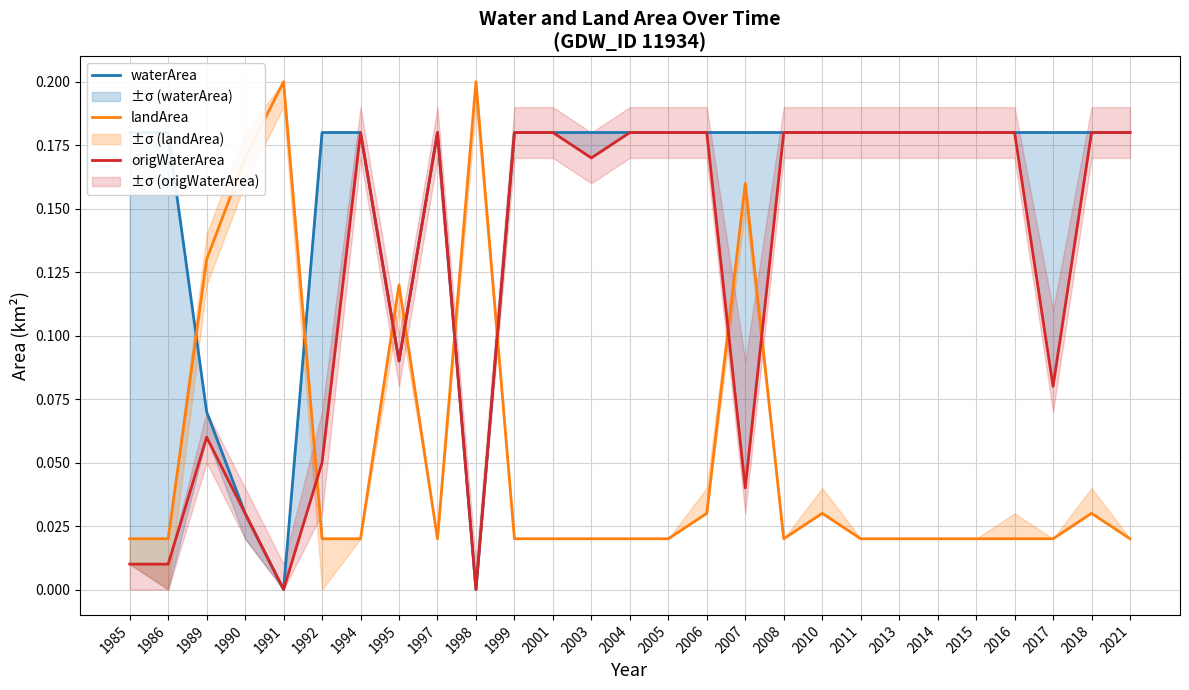

Is this an area chart (filled region under the line)?

No